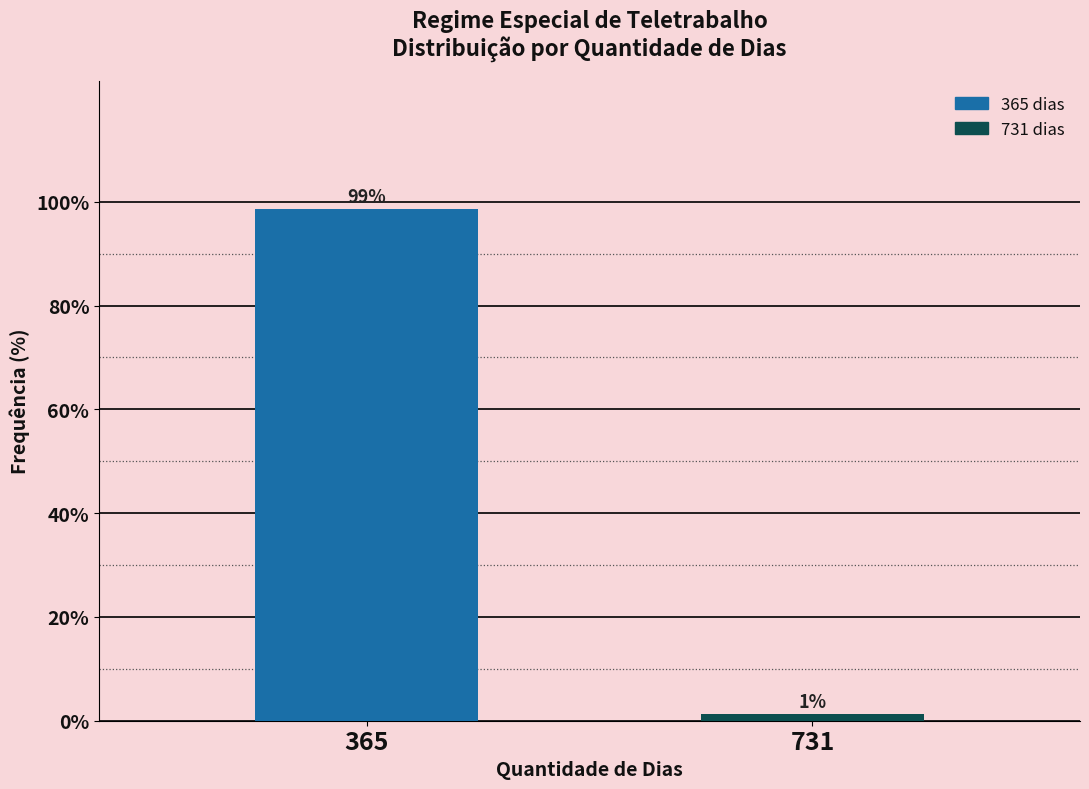

What is the value of the 1st bar from the left?

98.7